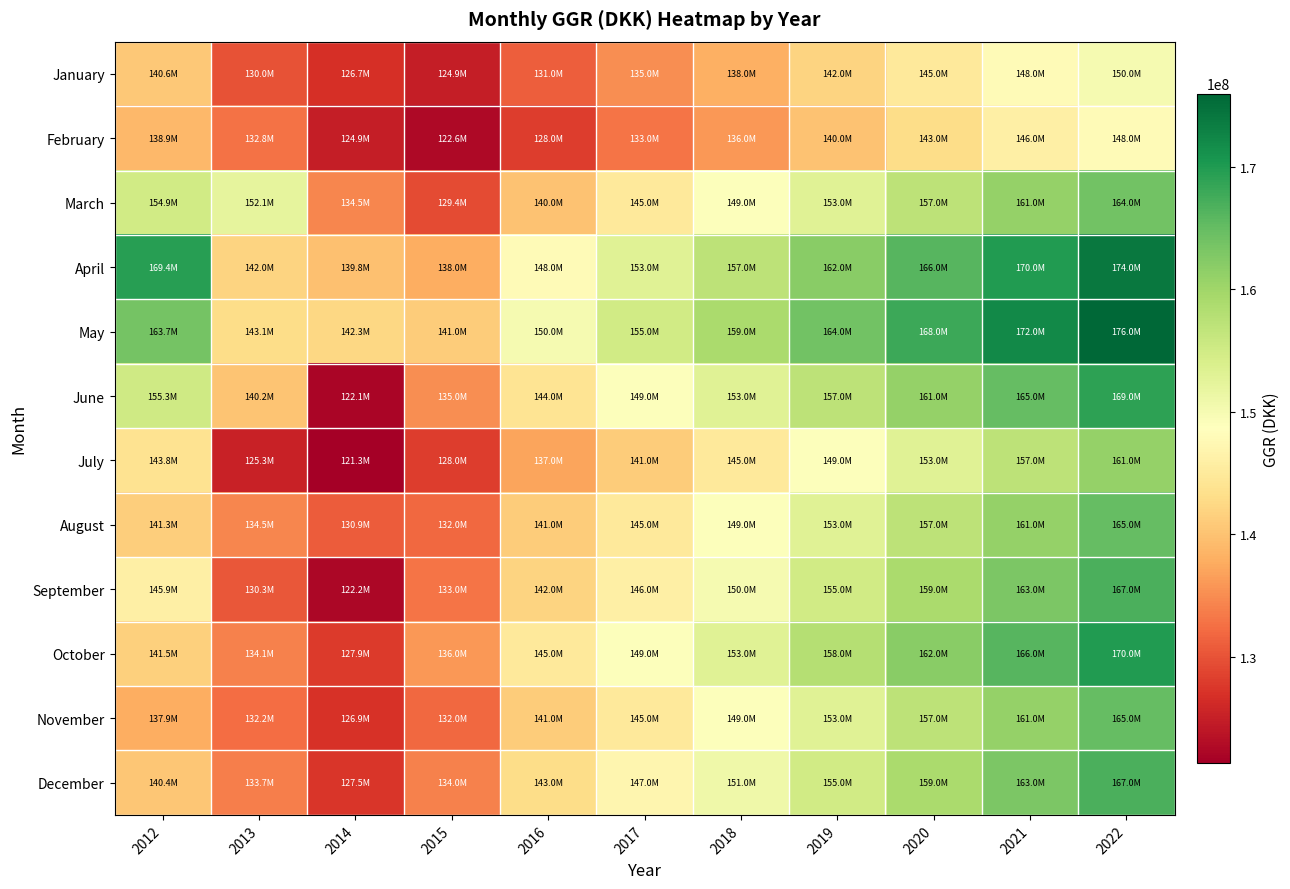

Which series has the widest spread of values?

June